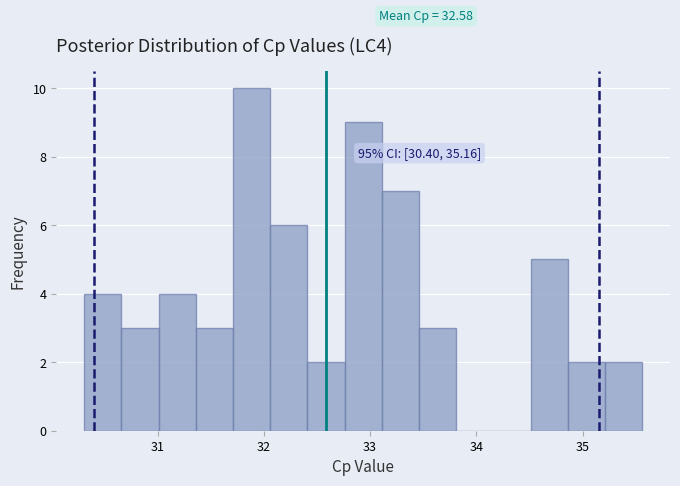

Around what value on the x-axis is the tallest bar? Give the approximate position of its centre, as read against the axis.

31.9